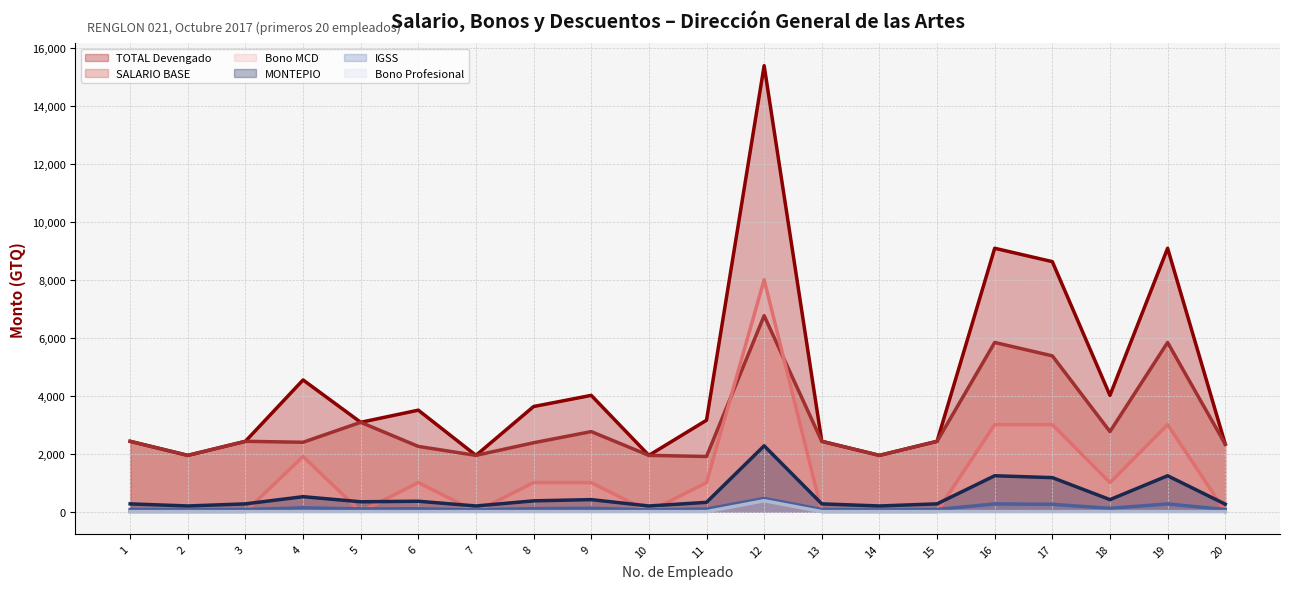

The value of Bono MCD at 6 is 375.5. True or false?

False